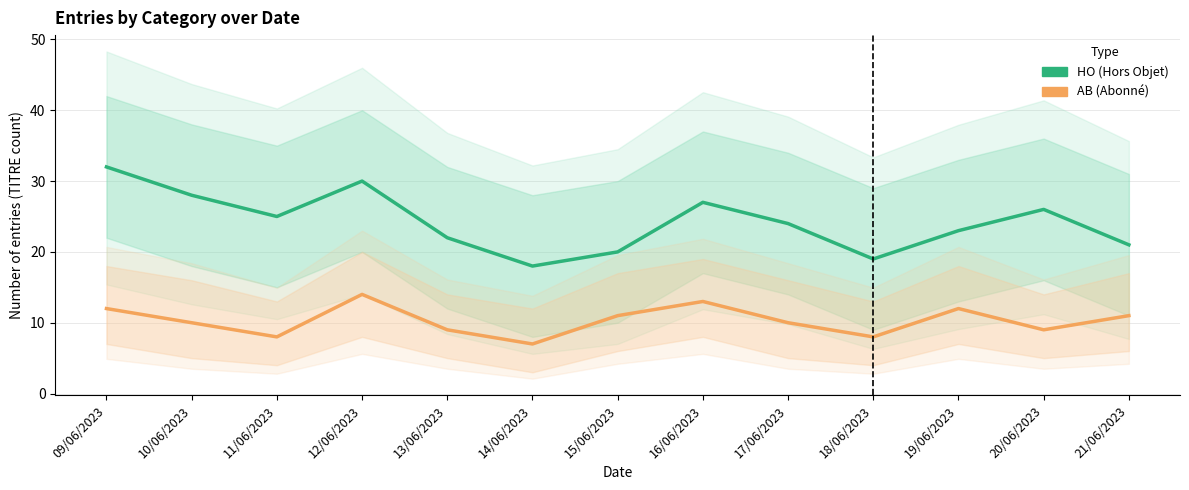

Rank the series at 09/06/2023 from highest to lowest value.

HO, AB